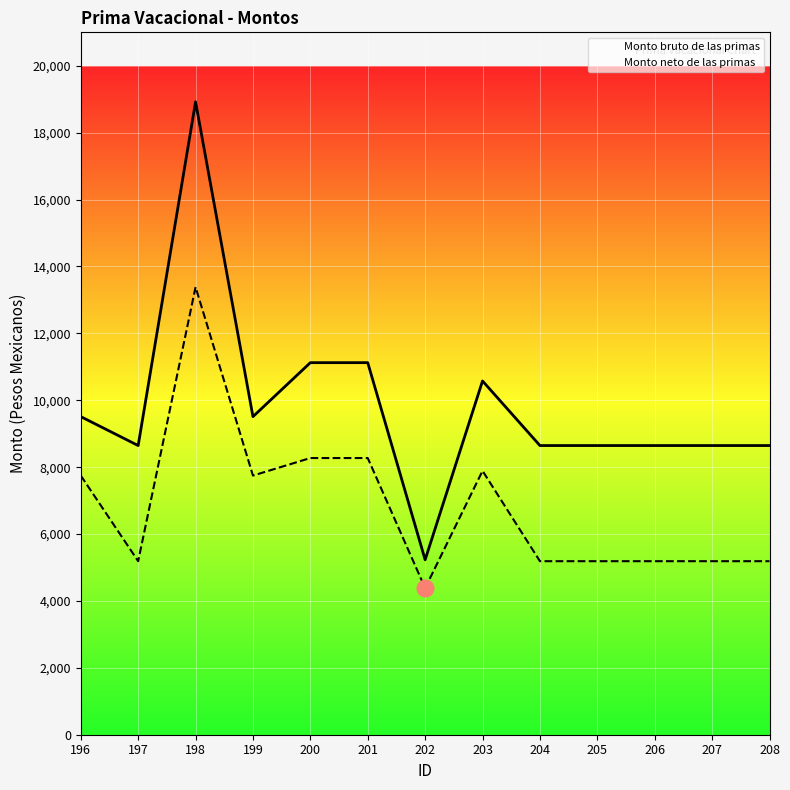

What is the average value of the Monto bruto de las primas series?

9836.3